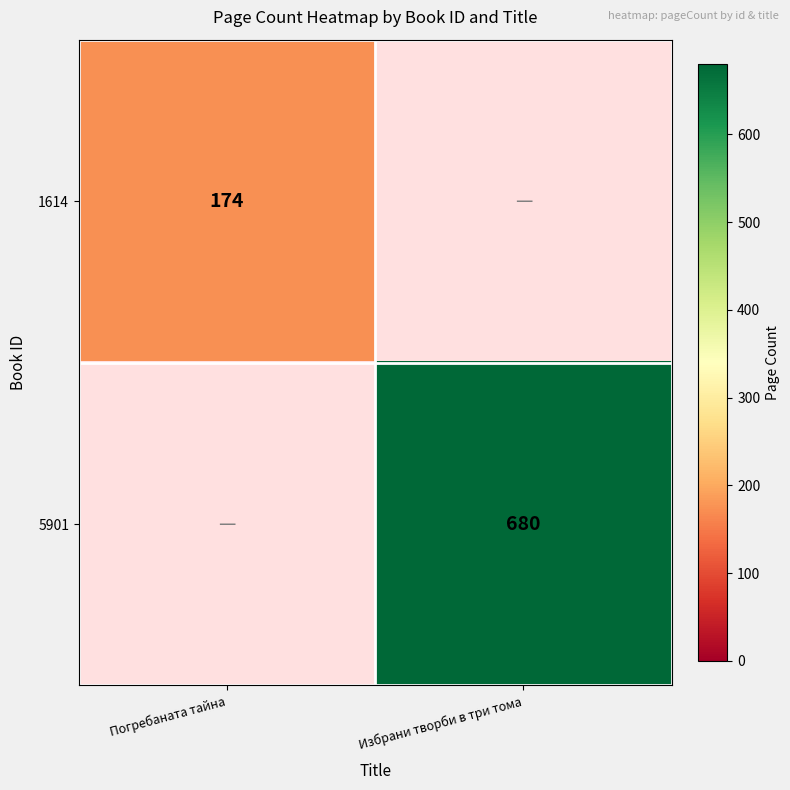

Is it true that 1614 equals 106.3 at Погребаната тайна?

False